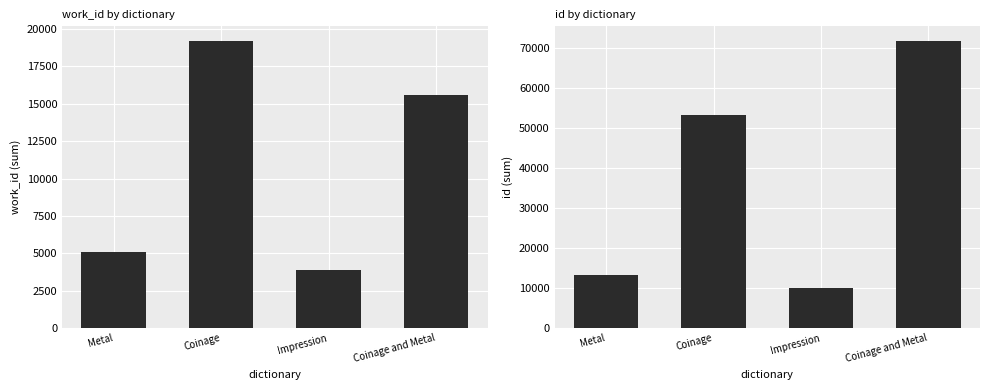

What is the lowest value of the work_id series?

3915